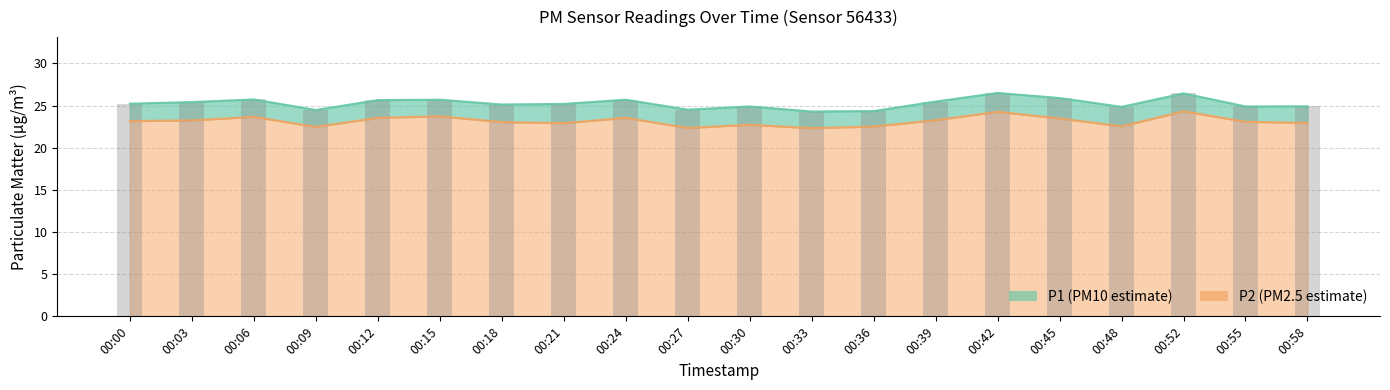

The P1 series shows 25.6 at 00:12. True or false?

True